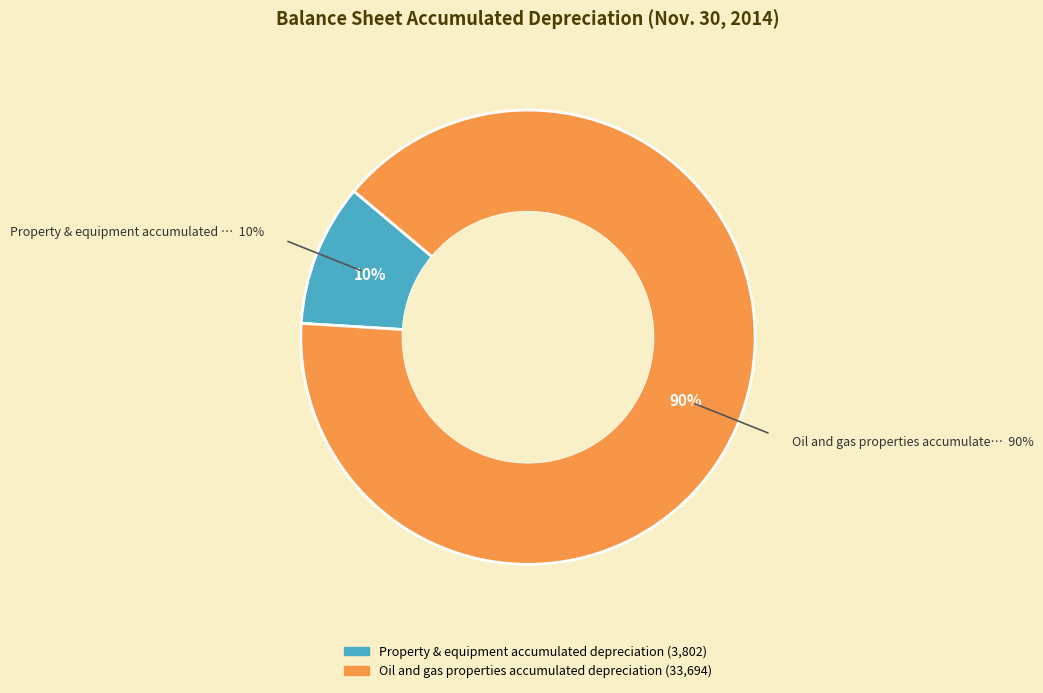

Combined, do Property & equipment accumulated depreciation and Oil and gas properties accumulated depreciation account for over 50%?

Yes